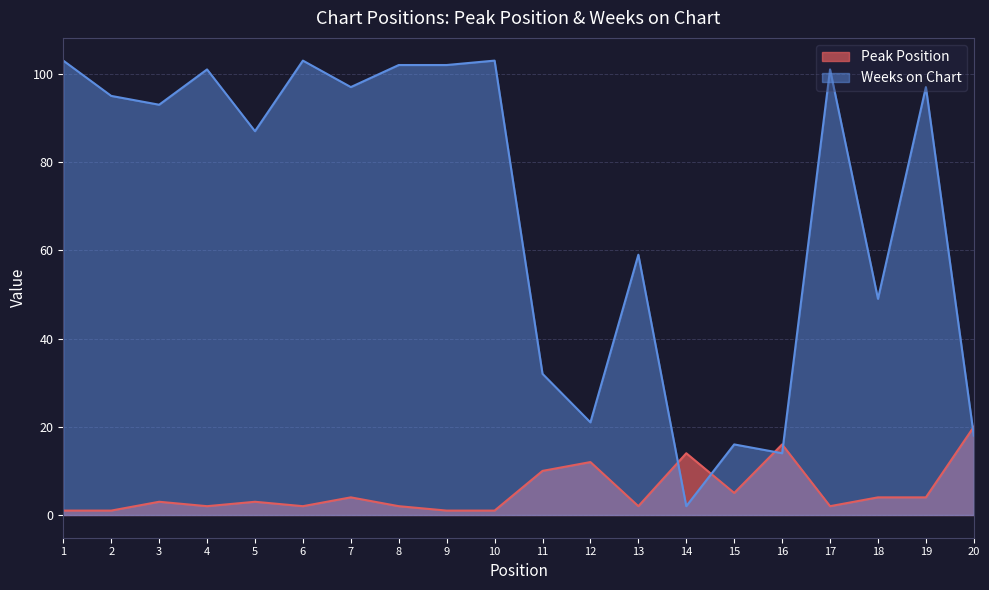

What is the sum of all Peak Position values?

109